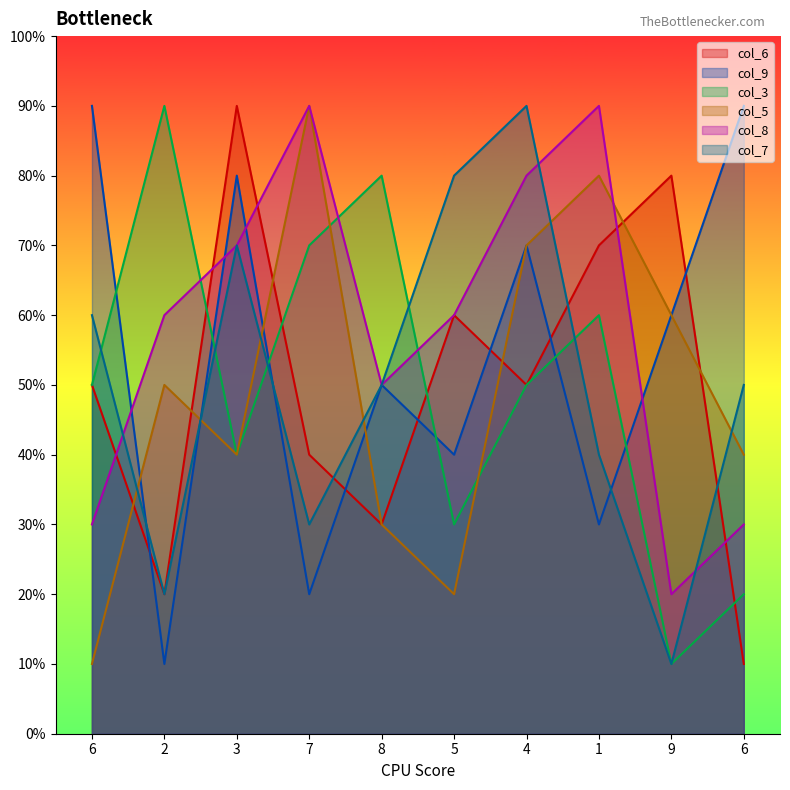

Reading left to right, extract all data points from this chart.

col_6: 6=50	2=20	3=90	7=40	8=30	5=60	4=50	1=70	9=80	6=10
col_9: 6=90	2=10	3=80	7=20	8=50	5=40	4=70	1=30	9=60	6=90
col_3: 6=50	2=90	3=40	7=70	8=80	5=30	4=50	1=60	9=10	6=20
col_5: 6=10	2=50	3=40	7=90	8=30	5=20	4=70	1=80	9=60	6=40
col_8: 6=30	2=60	3=70	7=90	8=50	5=60	4=80	1=90	9=20	6=30
col_7: 6=60	2=20	3=70	7=30	8=50	5=80	4=90	1=40	9=10	6=50